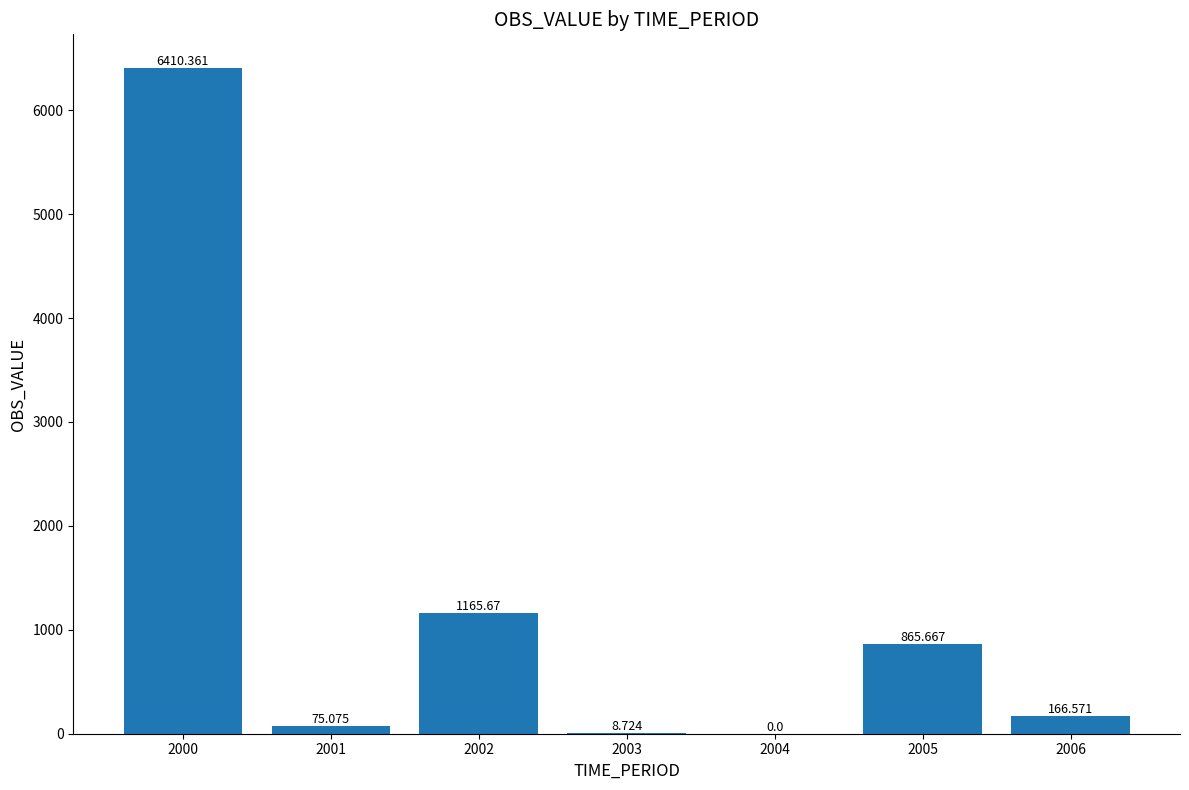

What is the sum of the values at 2004 and 2003?

8.7